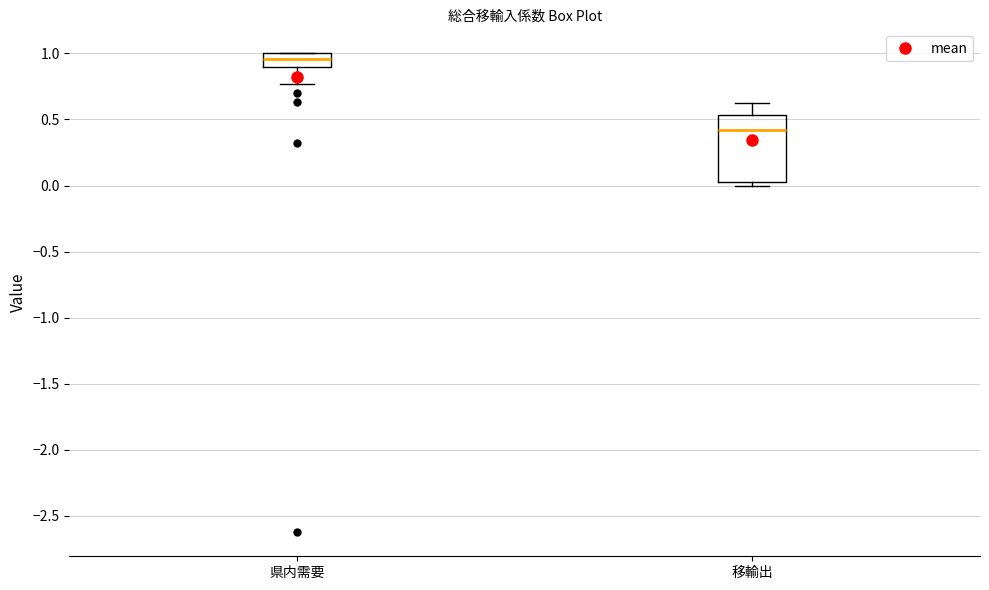

Which box's median line is the highest?

県内需要